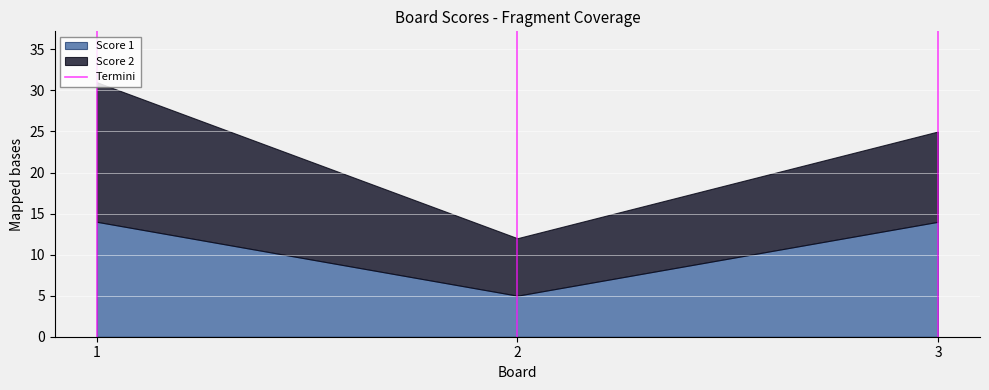

What is the approximate value of Score 1 at 3?

14